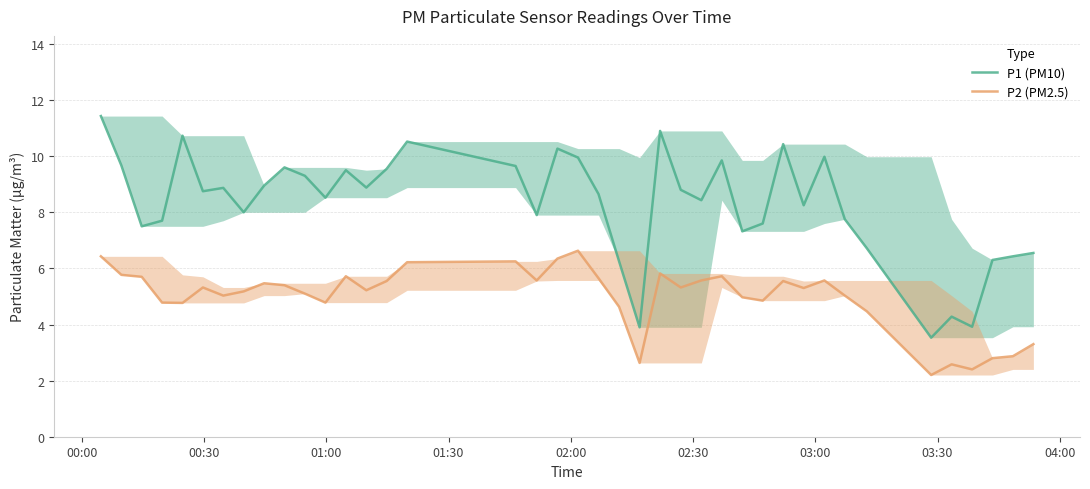

What is the difference between the maximum and second lowest values in the P2 (PM2.5) series?

4.2